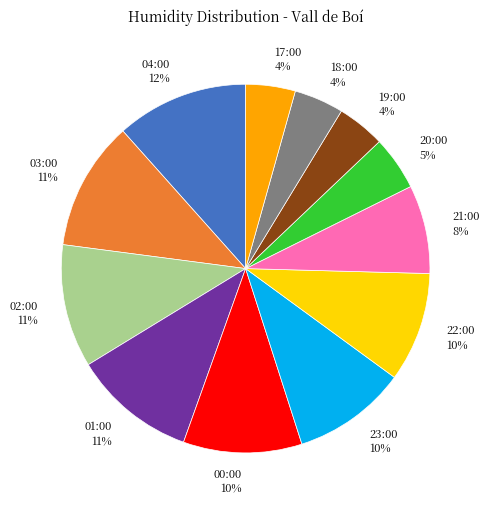

To the nearest percent, what is the average slice percentage?

8%